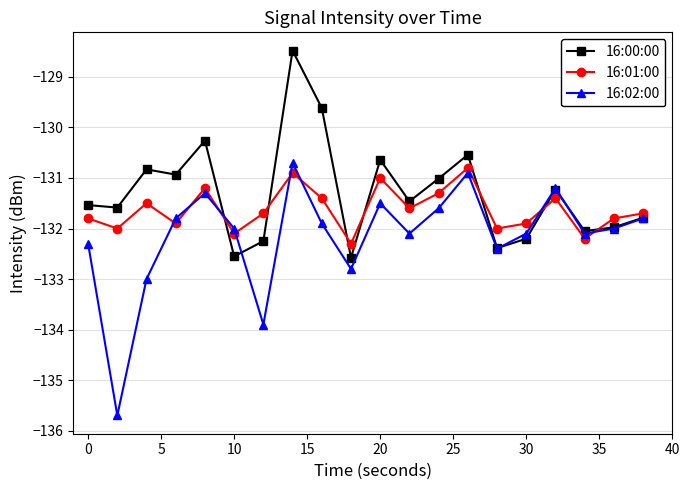

What is the minimum value for 16:01:00?

-132.3